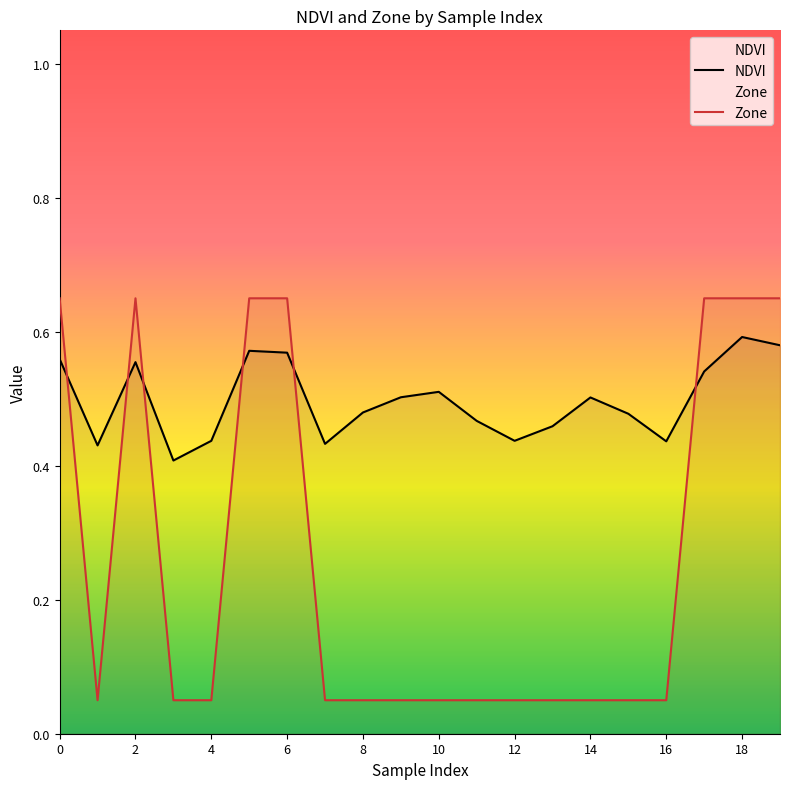

What is the greatest value displayed?

0.7